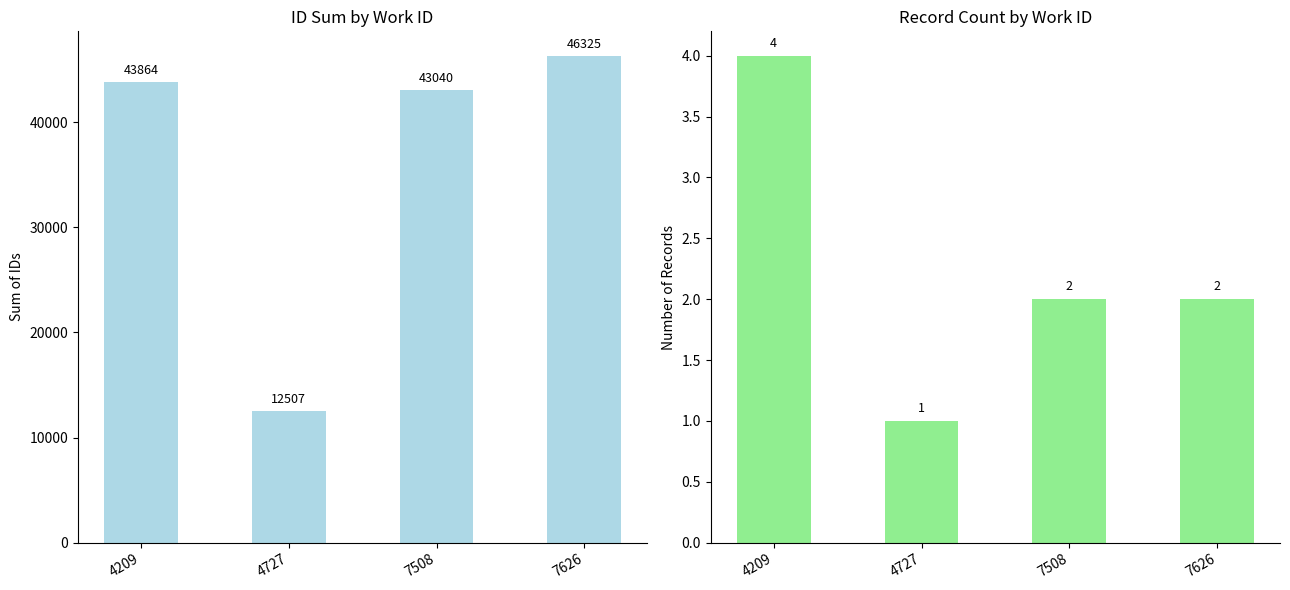

The value of ID Sum at 4209 is 67824. True or false?

False